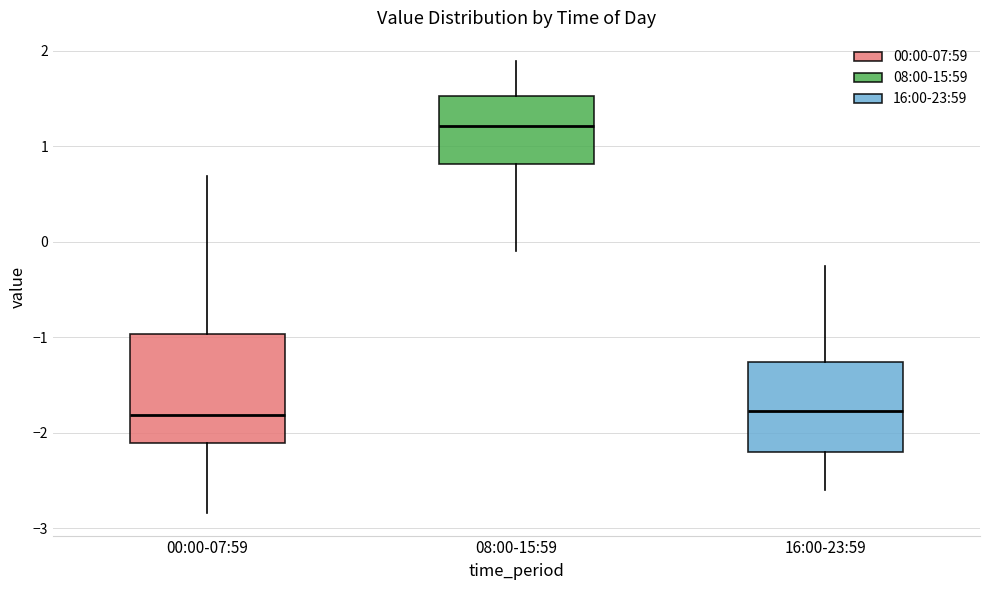

Which box is the tallest, from its lower edge to its upper edge?

00:00-07:59